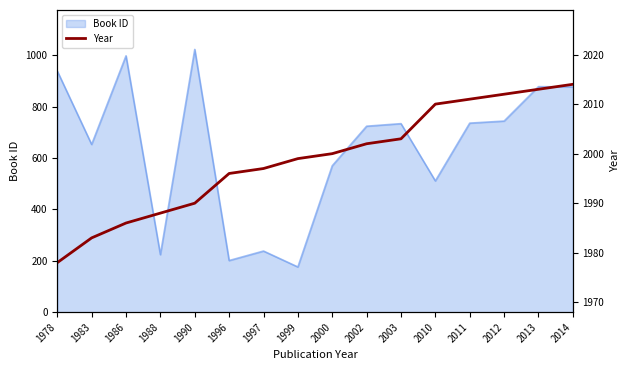

What is the minimum value for Book ID?

176